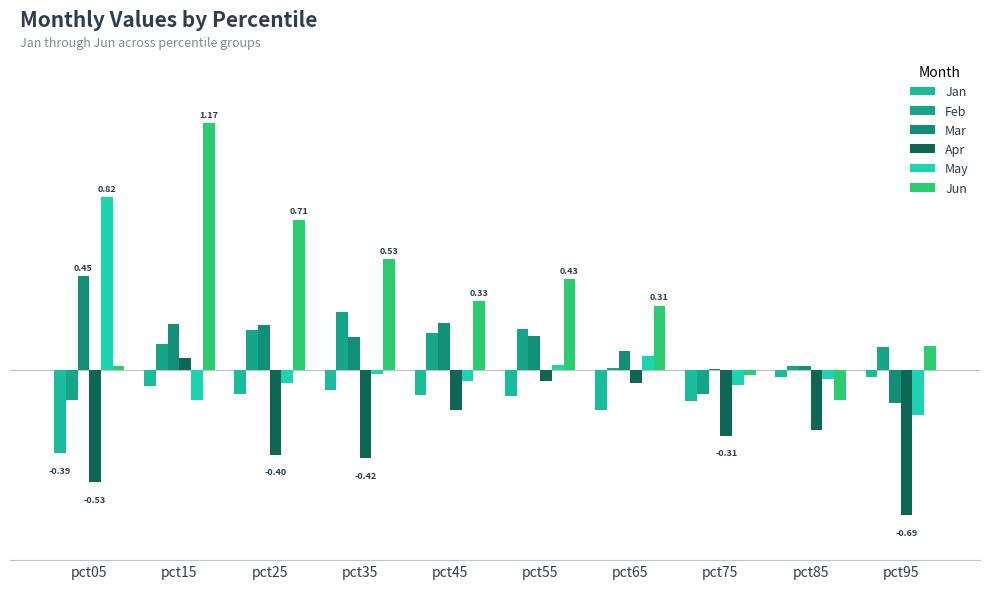

Are the bars grouped side by side (vs. stacked)?

Yes